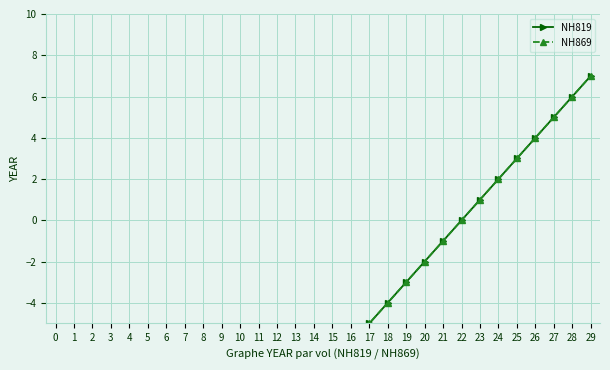

What is the difference between the maximum and minimum values in the NH869 series?

29